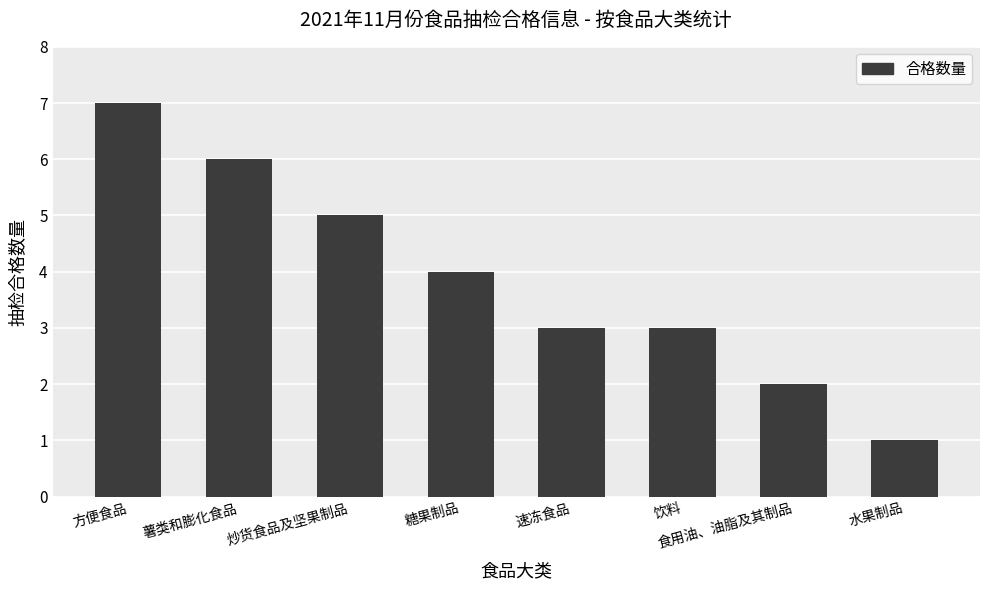

What is the label of the 8th bar from the right?

方便食品